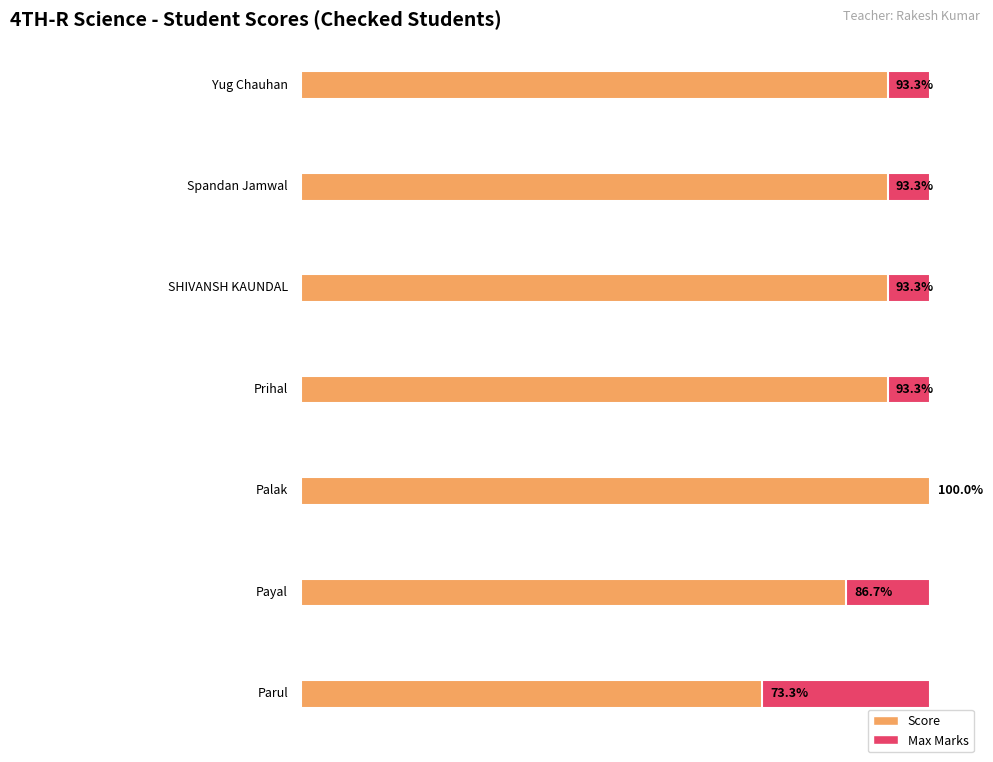

What is the average value of the checked series?

14